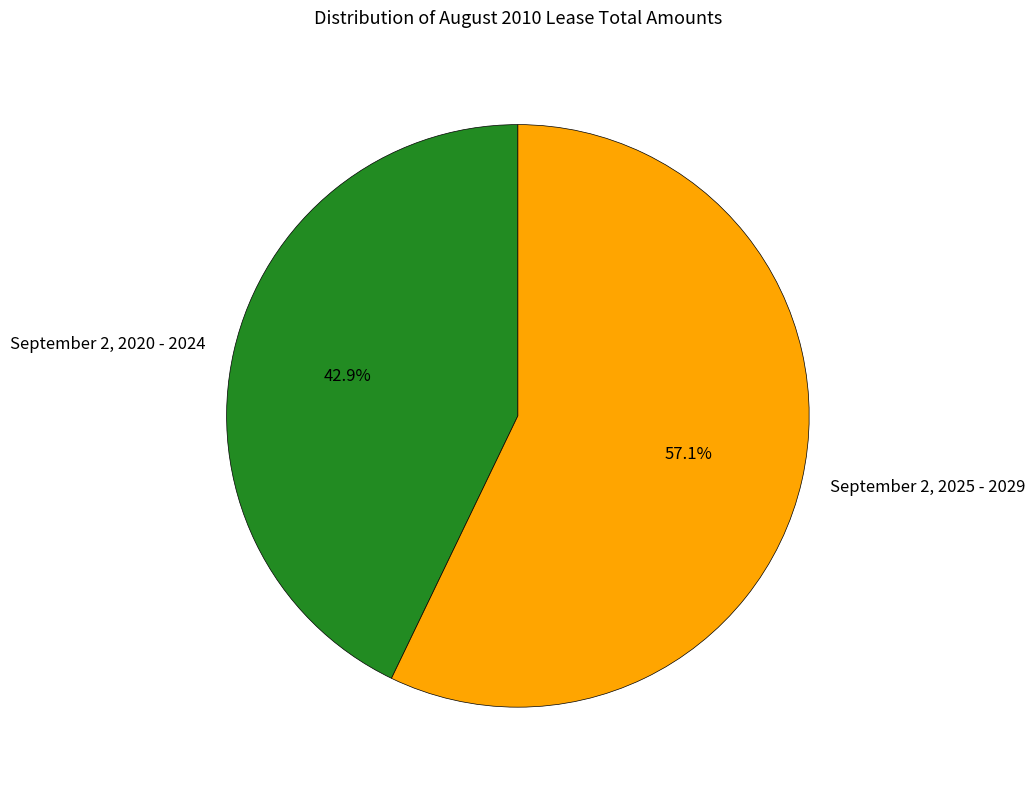

To the nearest percent, what is the difference between the largest and smallest slice percentages?

14%